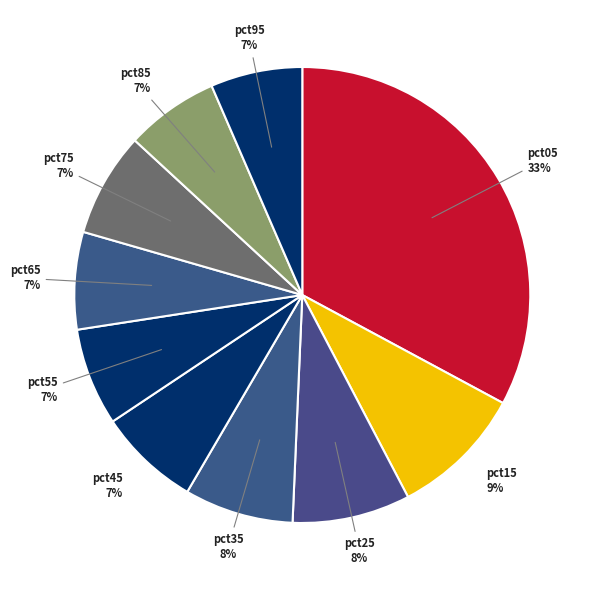

Combined, do pct55 and pct95 account for over 50%?

No